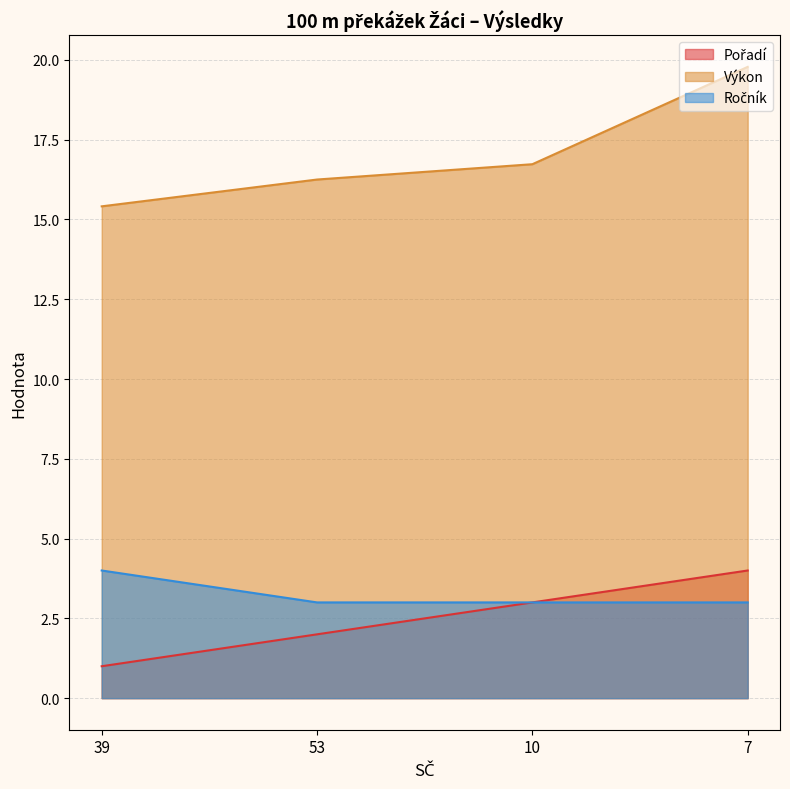

True or false: Ročník has a value of 1.9 at 10.

False